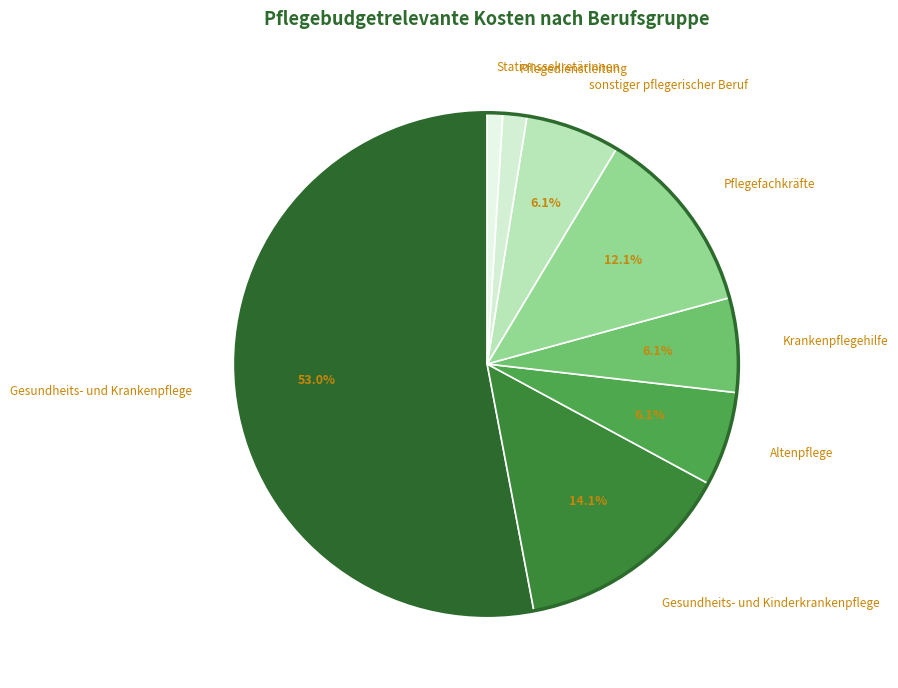

True or false: Gesundheits- und Krankenpflege accounts for 53% of the total.

True